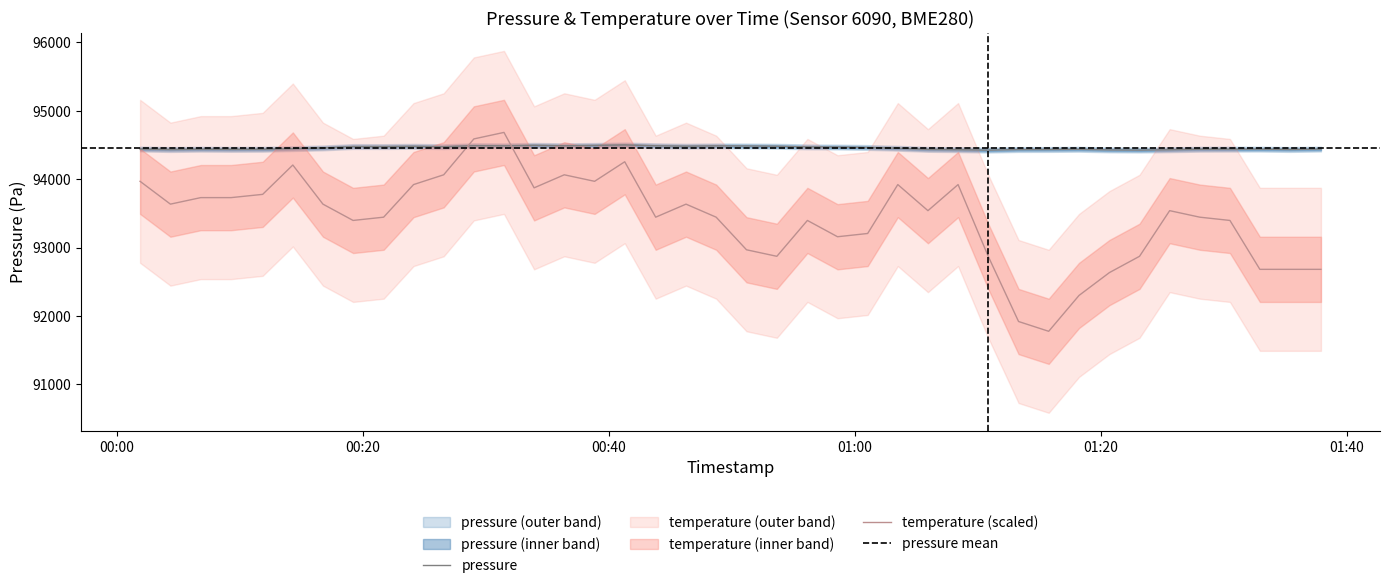

What is the minimum value for temperature (scaled)?

91774.8